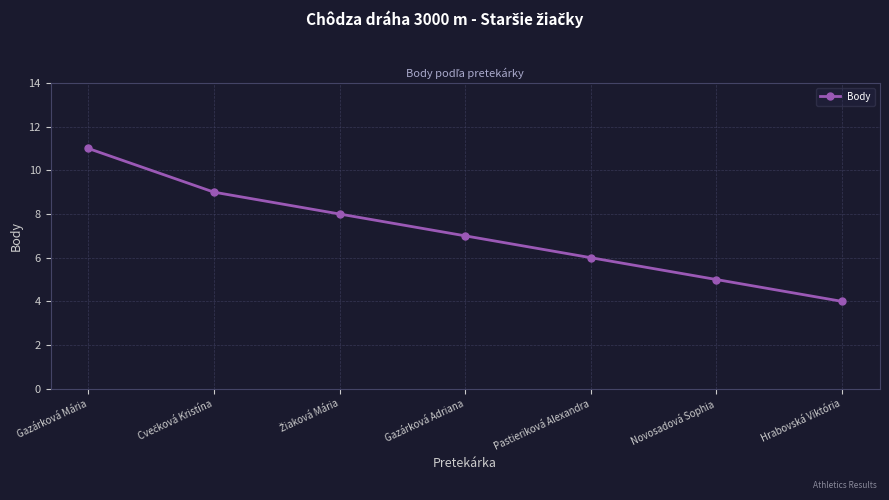

What is the difference between the maximum and minimum values?

7